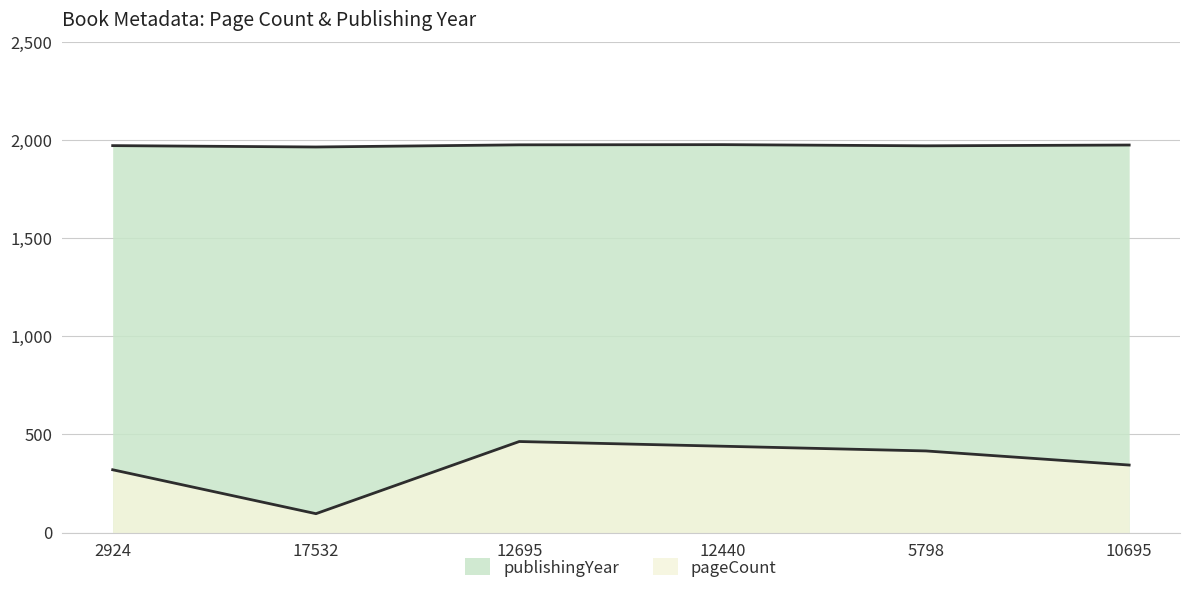

What is the spread (max minus min) of values at 10695?

1632